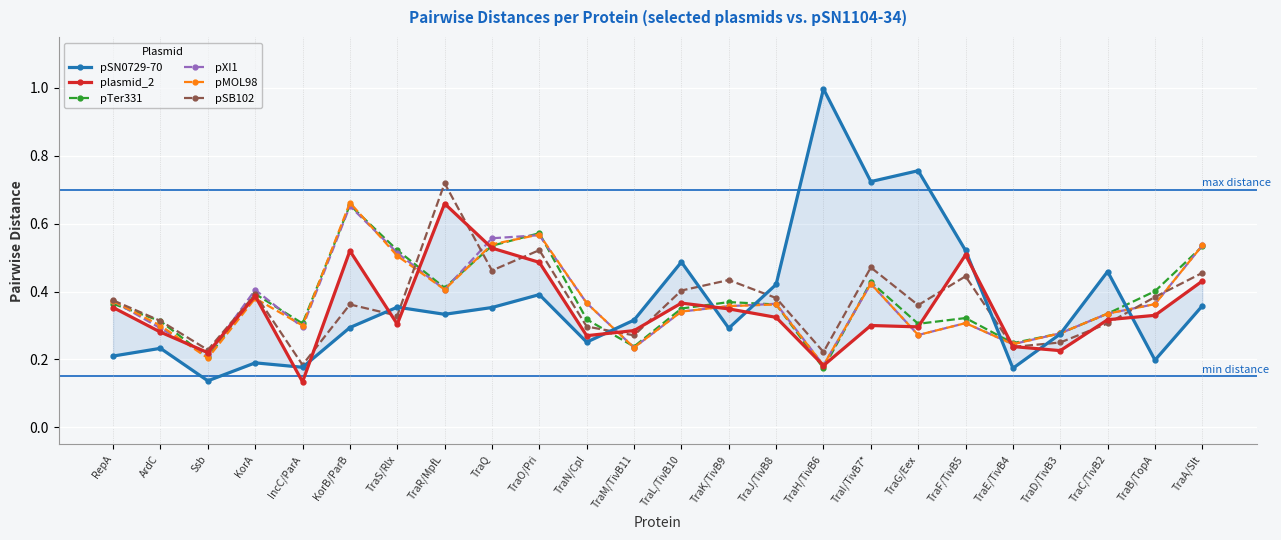

Count the number of data series in this chart.

6